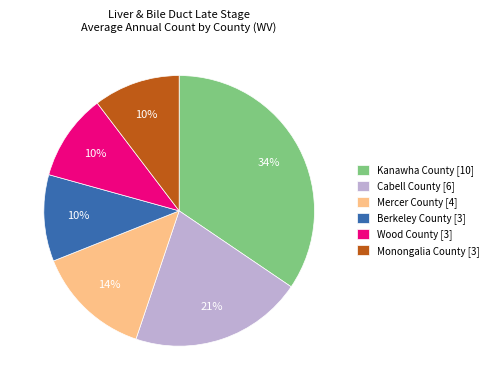

The Cabell County slice represents 9% of the pie. True or false?

False